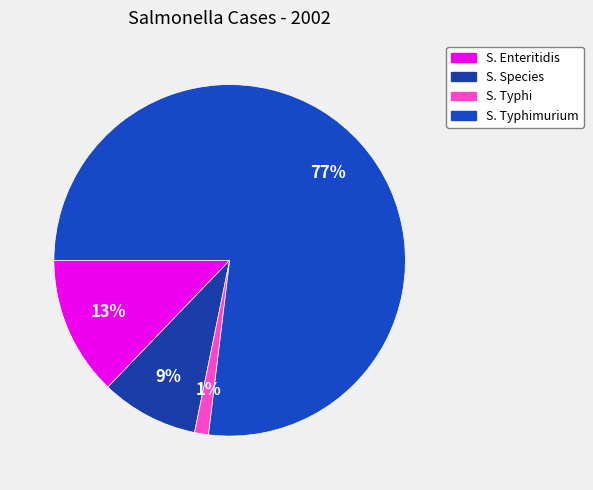

Which category has the biggest portion of the pie?

S. Typhimurium